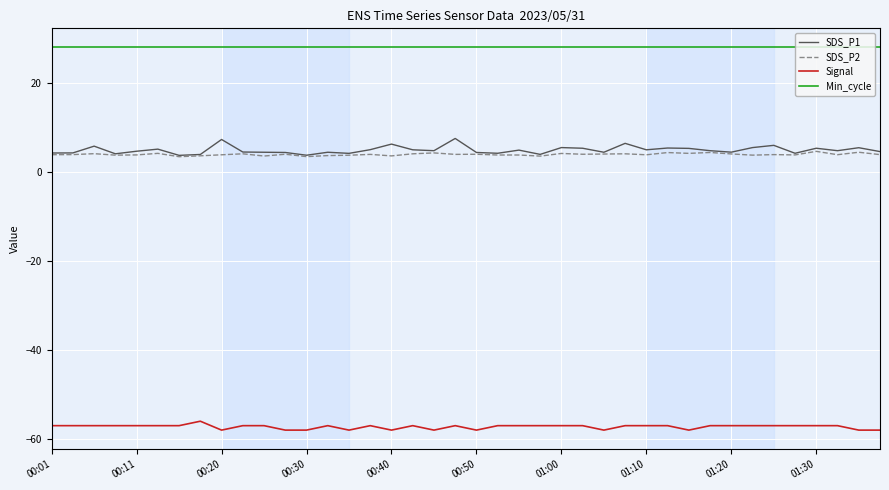

Does the chart have visible grid lines?

Yes